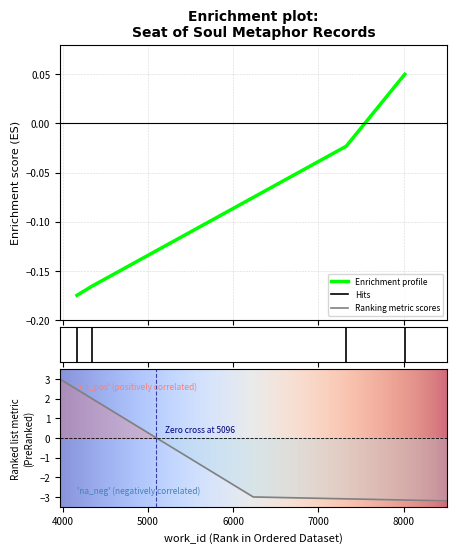

Reading left to right, list all the values displayed in this chart.

-0.2	-0.2	-0.0	0.1